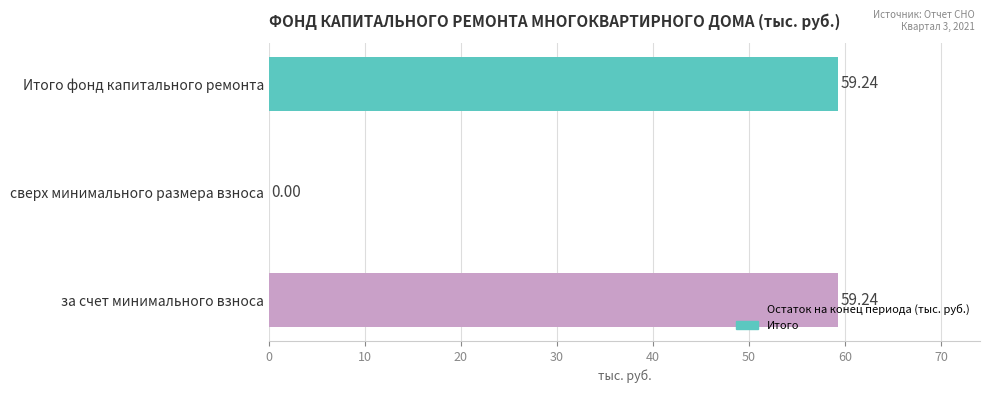

Are the bars horizontal?

Yes